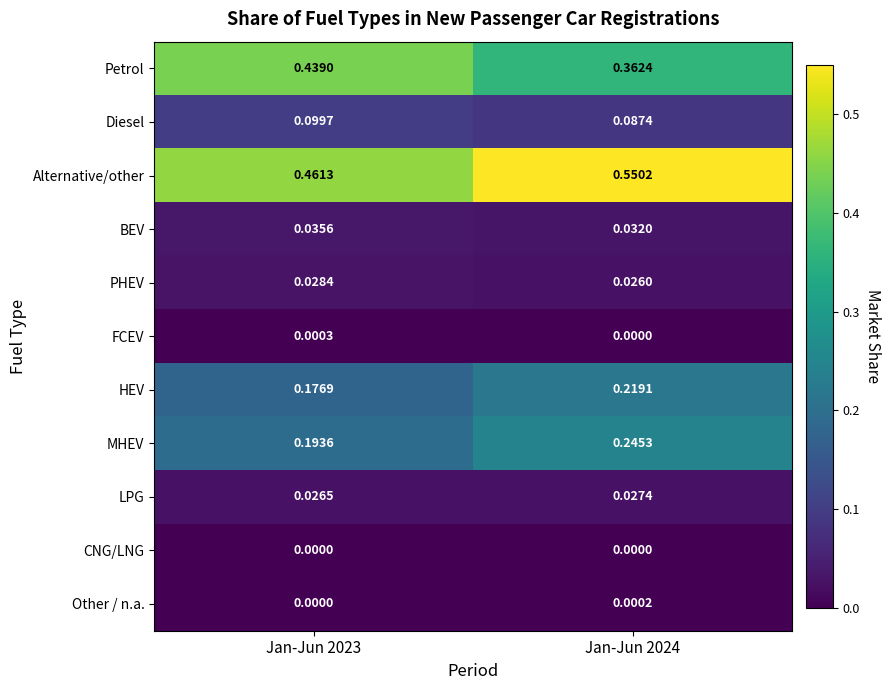

Is the value of MHEV at Jan-Jun 2024 greater than the value of Alternative/other at Jan-Jun 2024?

No